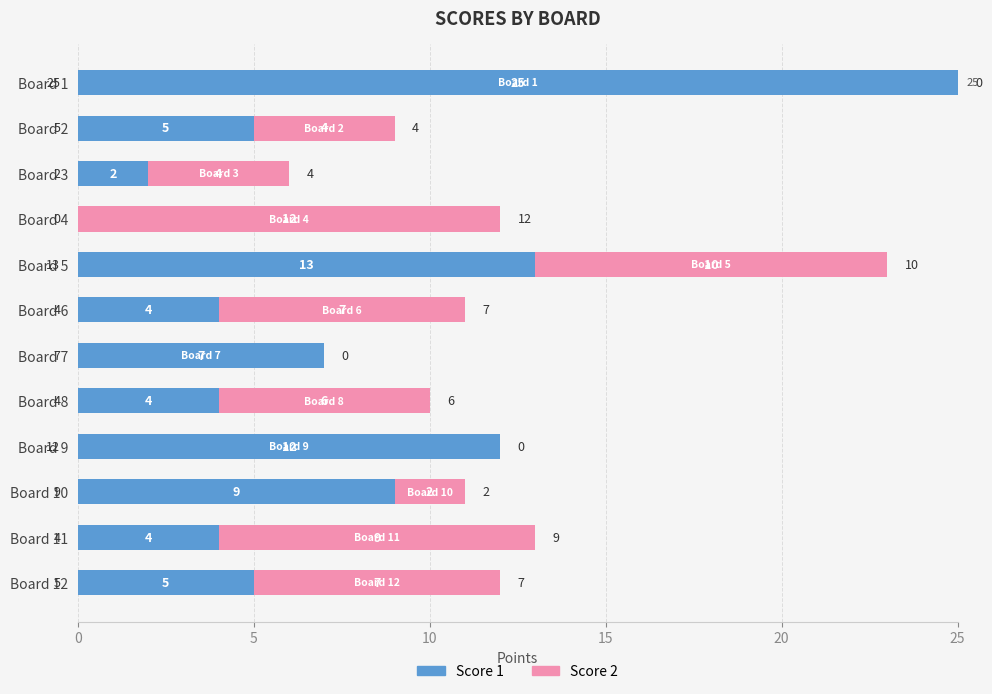

At which label is Score 1 closest to 12?

Board 9